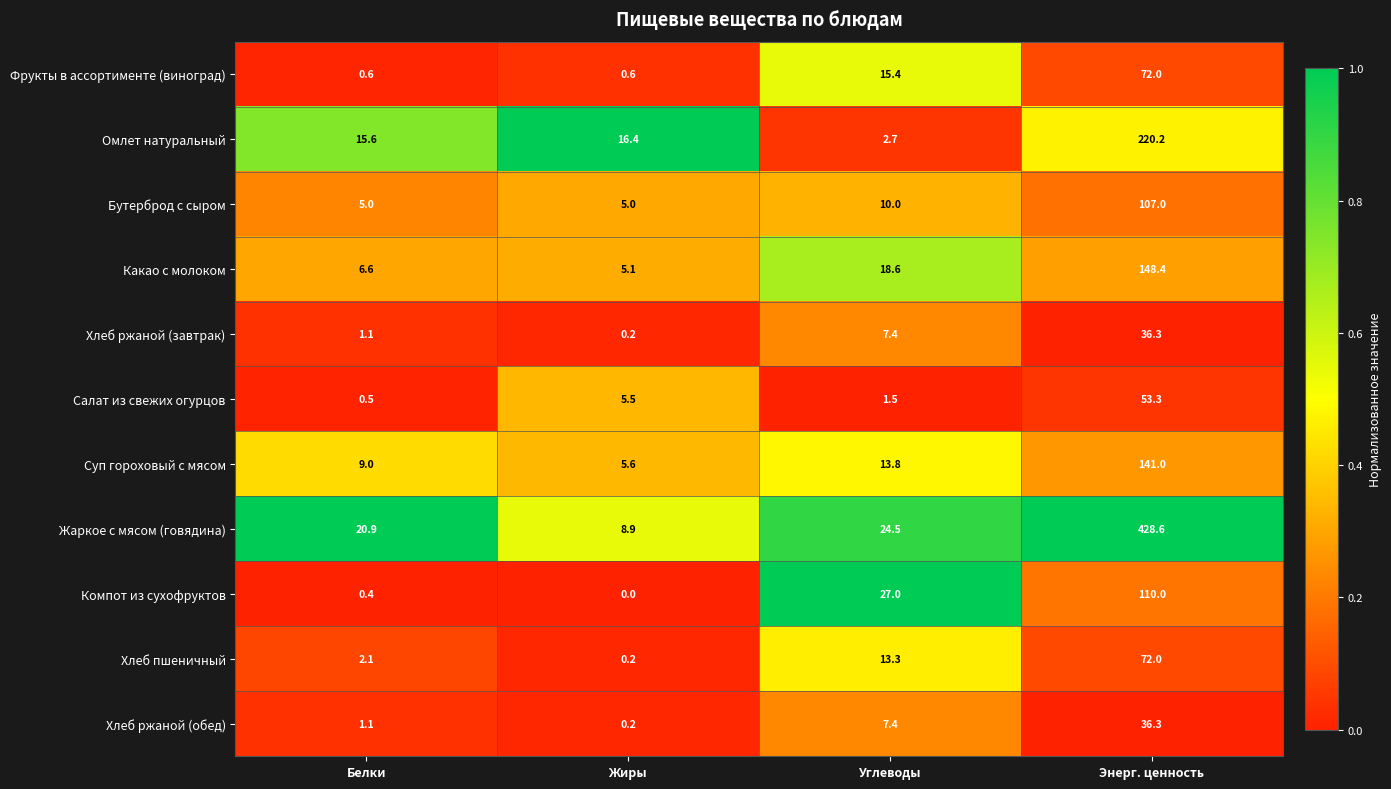

What is the total value across all series at Белки?

62.9